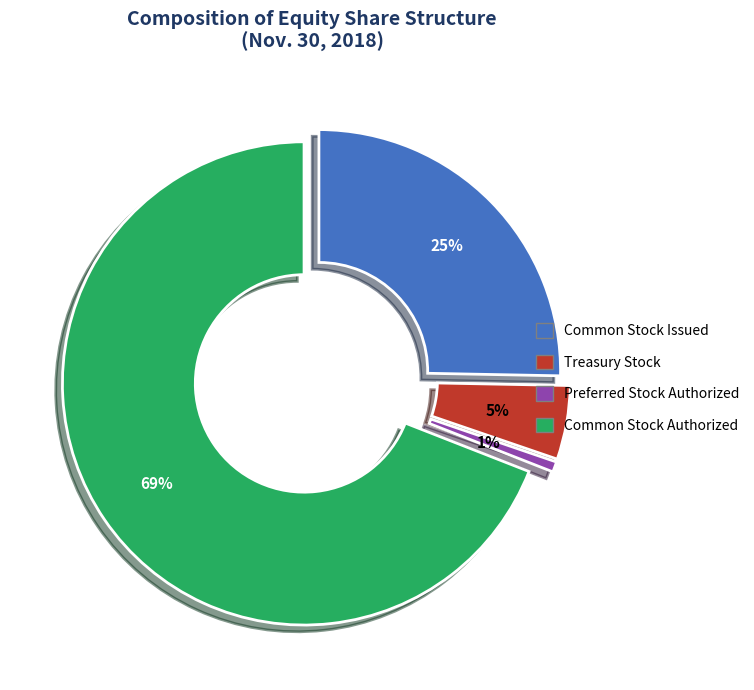

True or false: Common stock, authorized shares (in shares) accounts for 69% of the total.

True